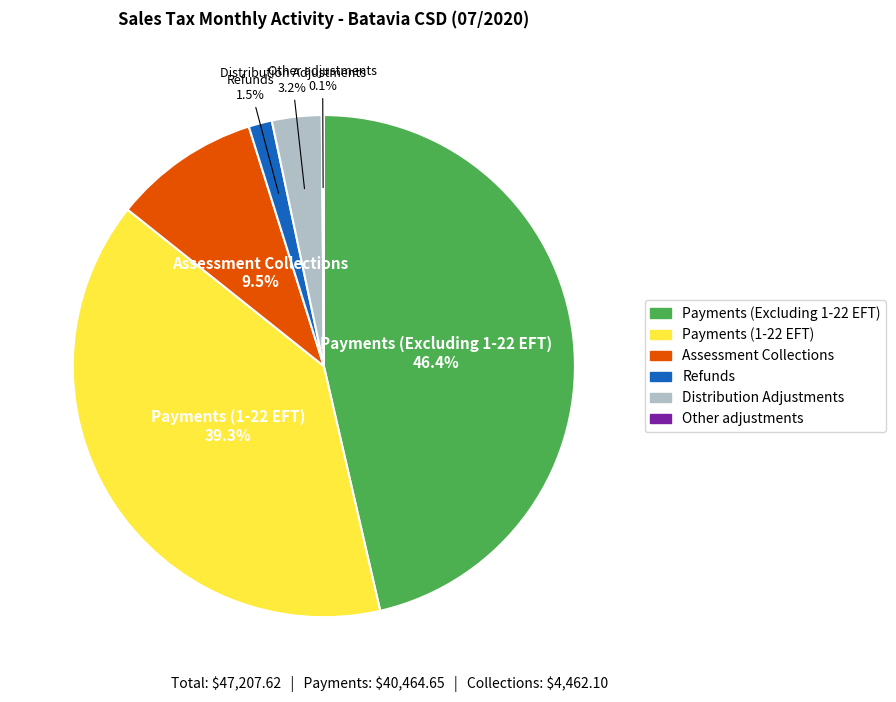

What is the largest slice in the pie chart?

Payments (Excluding 1-22 EFT)